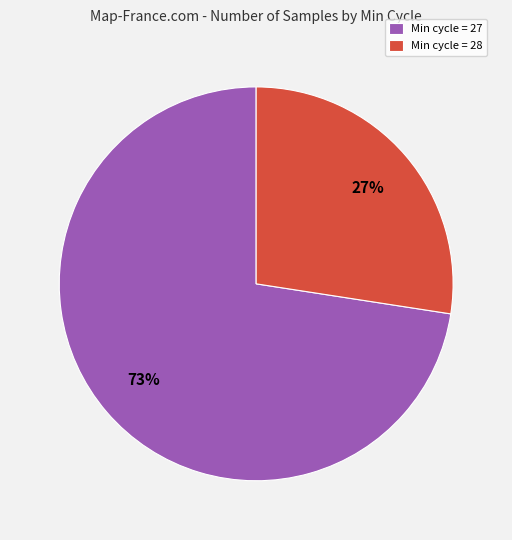

Which category has the smallest portion of the pie?

Min cycle = 28